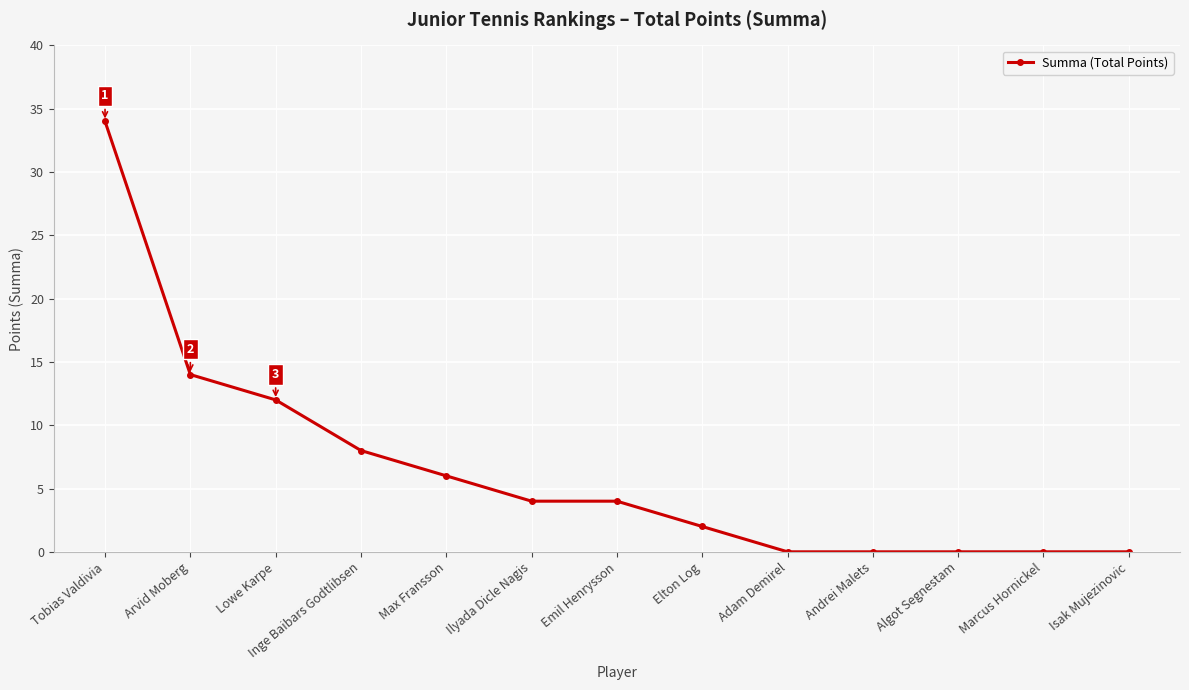

What is the greatest value displayed?

34